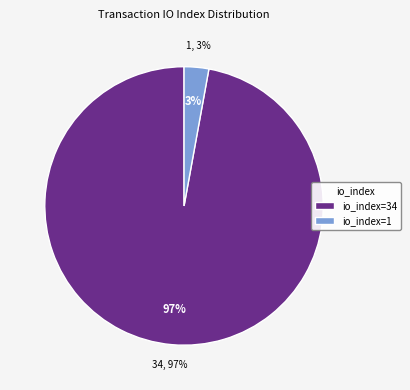

What is the ratio of the value at io_index=34 to the value at io_index=1?

34.0